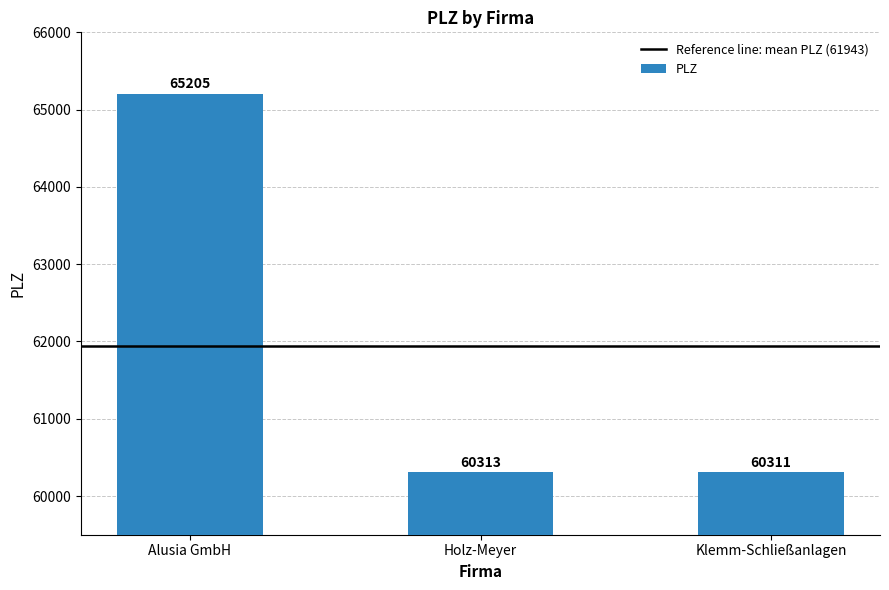

What is the label of the 2nd bar from the left?

Holz-Meyer